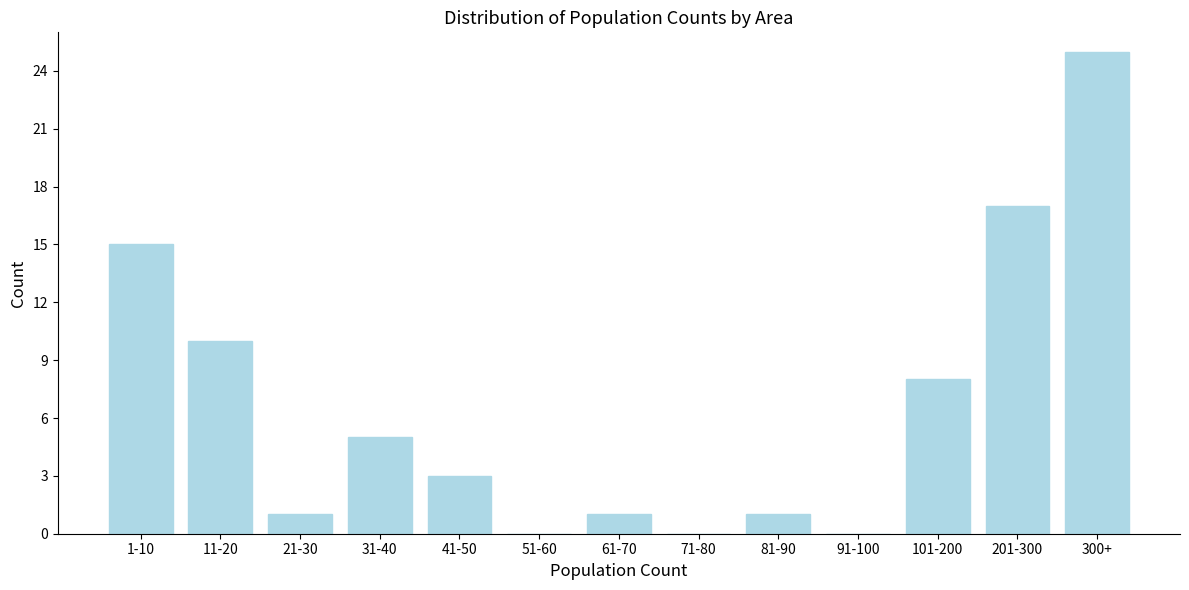

Reading right to left, list all the values displayed in this chart.

300+=25	201-300=17	101-200=8	91-100=0	81-90=1	71-80=0	61-70=1	51-60=0	41-50=3	31-40=5	21-30=1	11-20=10	1-10=15